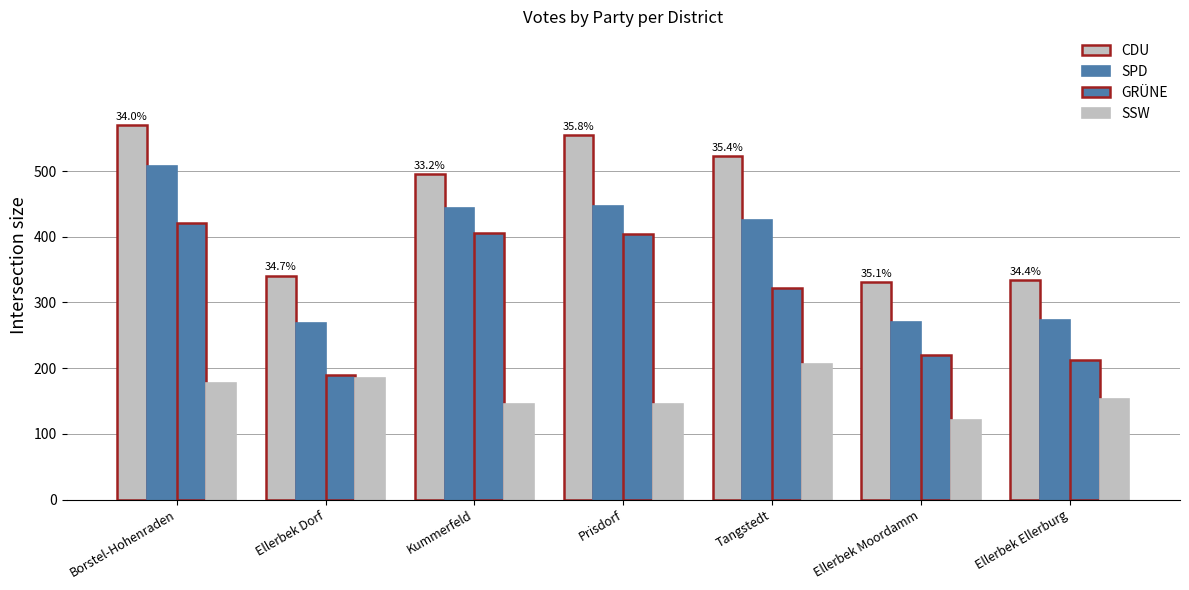

How many bars are there in each group?

4